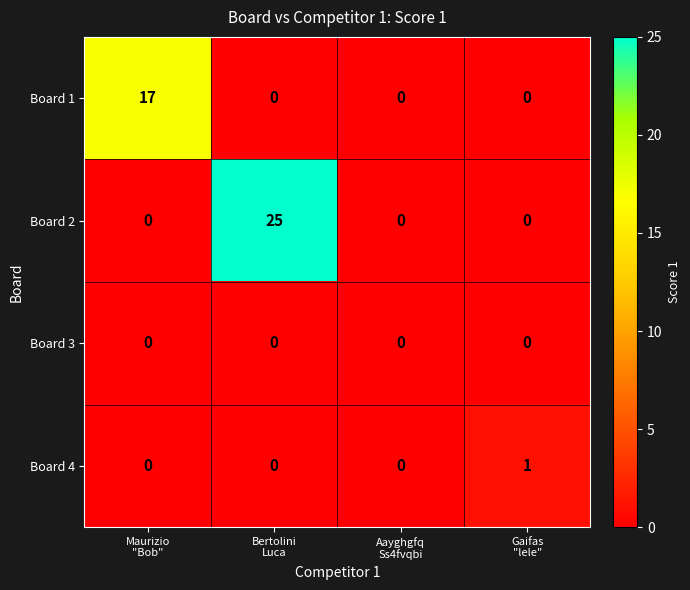

Reading left to right, transcribe all the data shown in this chart.

Board 1: 17	0	0	0
Board 2: 0	25	0	0
Board 3: 0	0	0	0
Board 4: 0	0	0	1